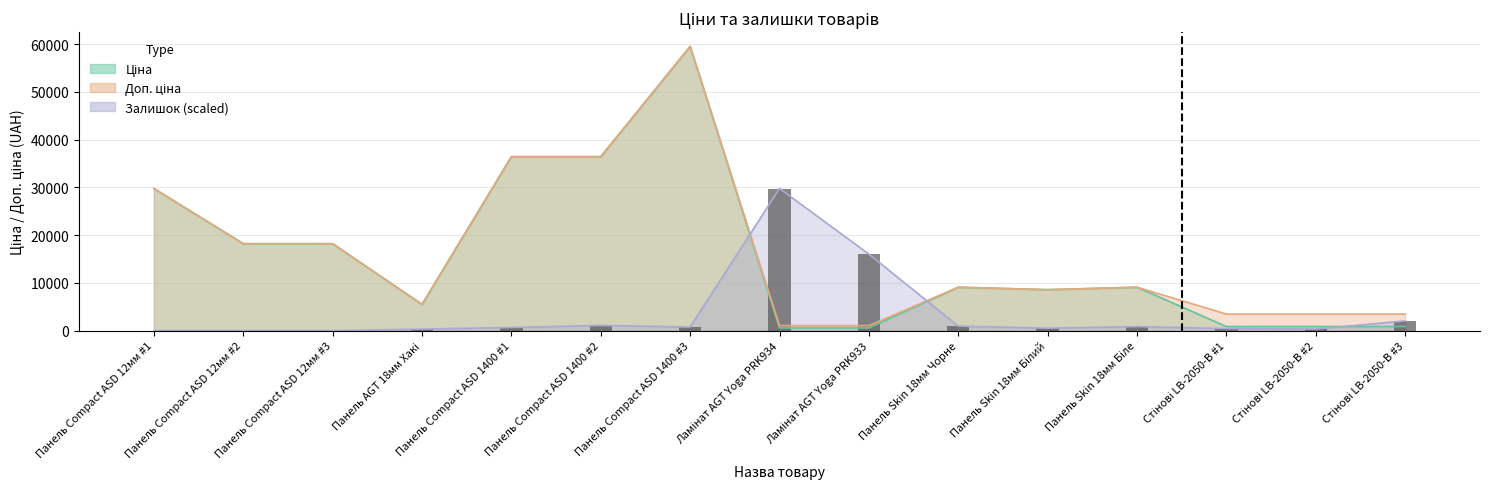

Count the number of values greater than 665.

8